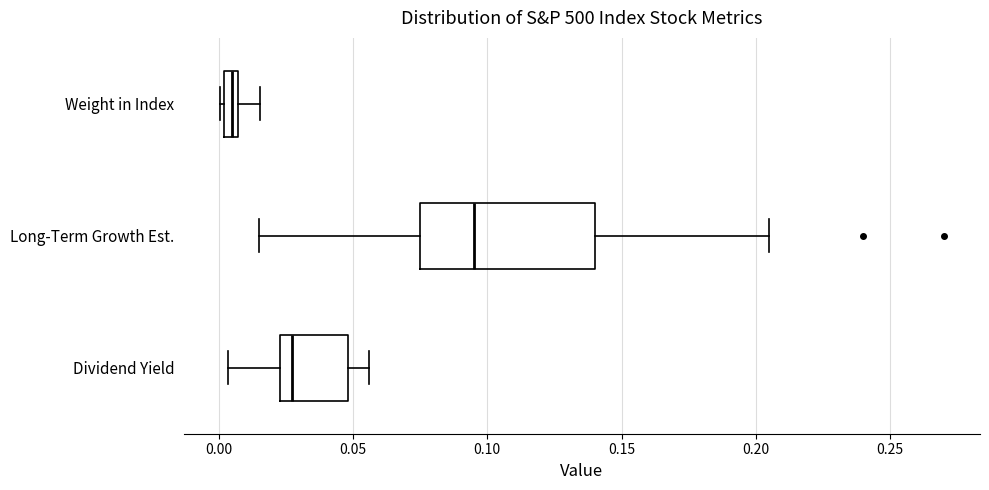

Comparing the boxes themselves (not the whiskers), which one is the widest?

Long-Term Growth Est.